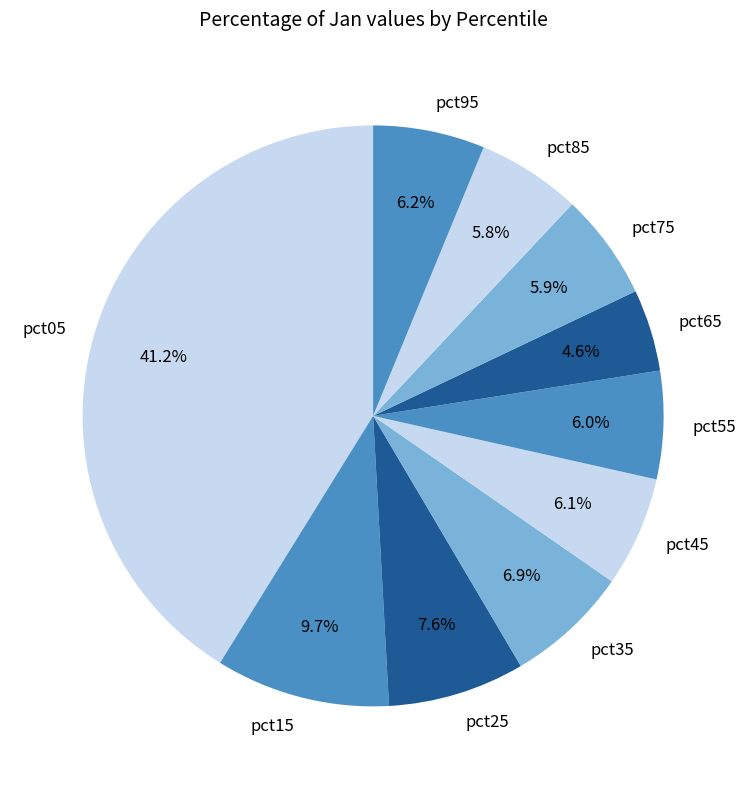

Which slice is the smallest?

pct65